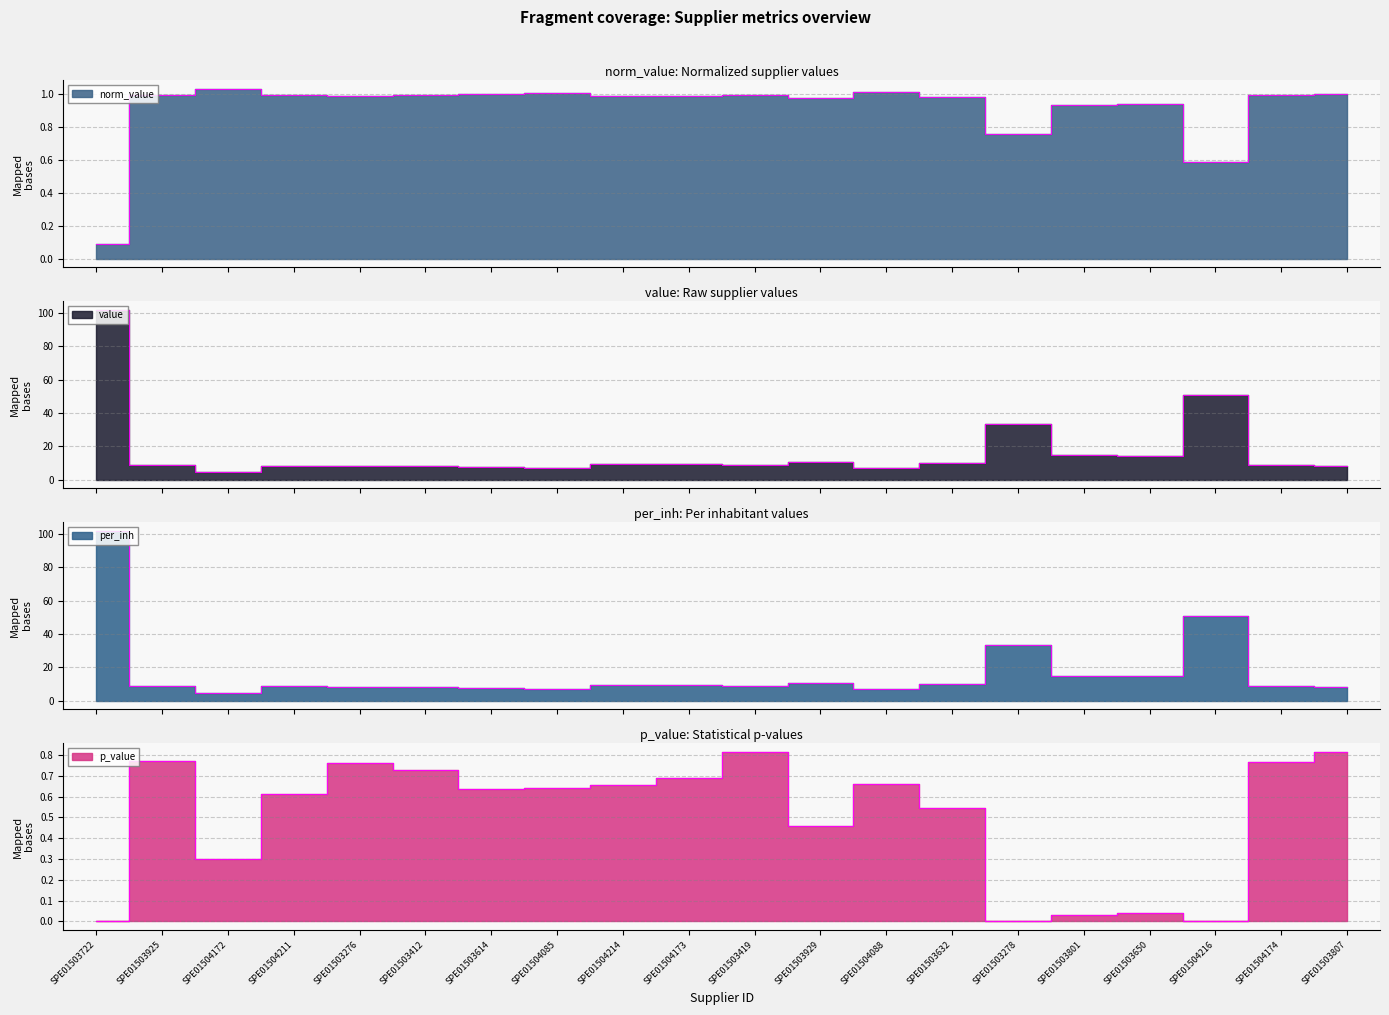

True or false: value and norm_value intersect in this chart.

False